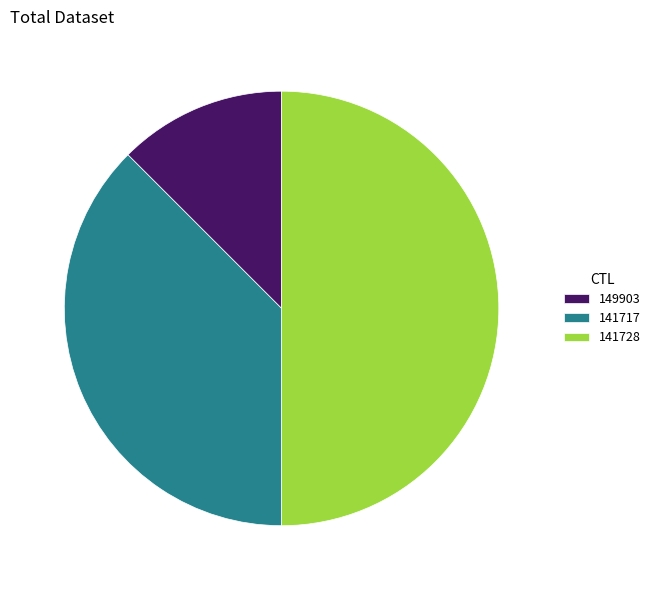

Is 149903 the majority of the pie?

No